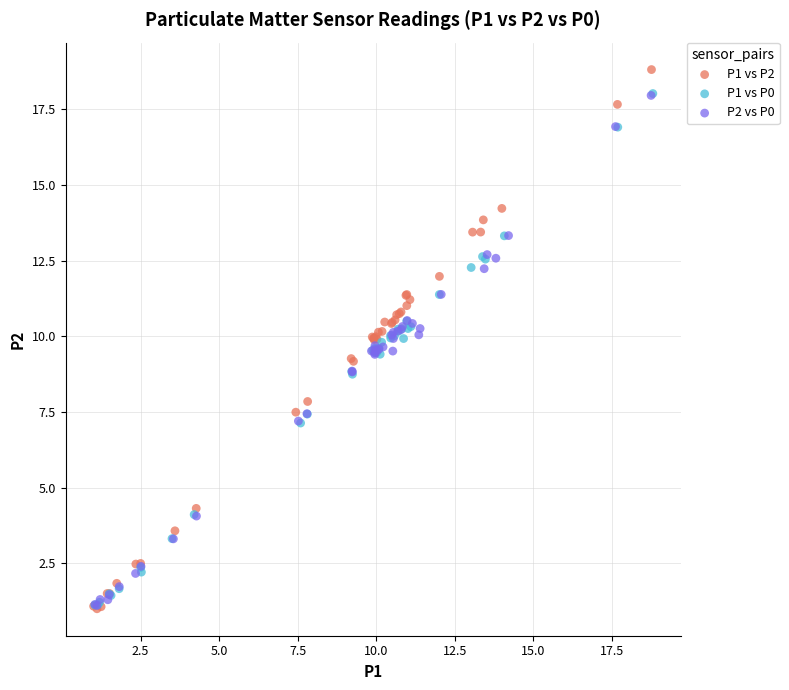

Which series reaches the maximum Y coordinate?

P1 vs P2